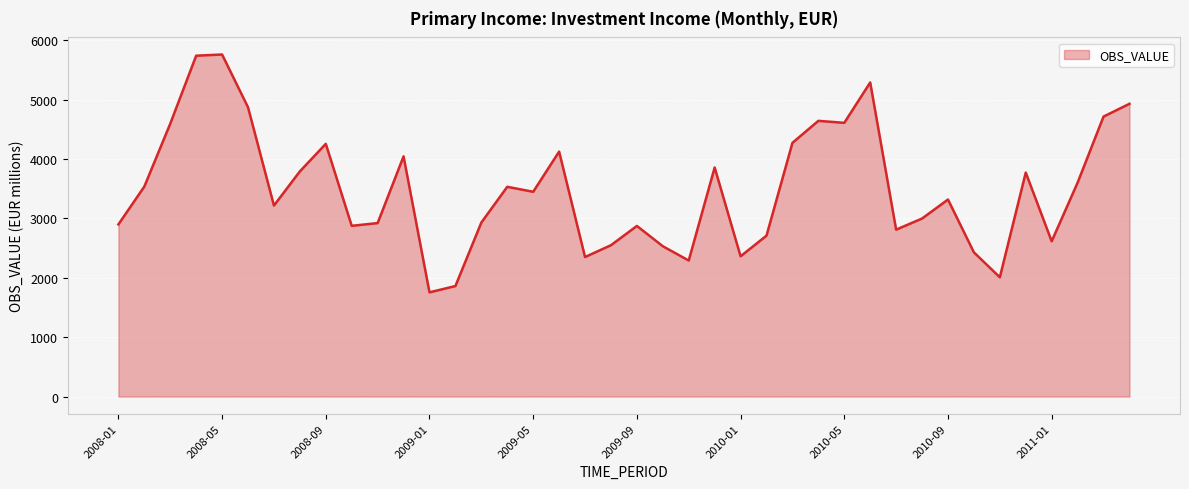

How many values exceed 3447?

20